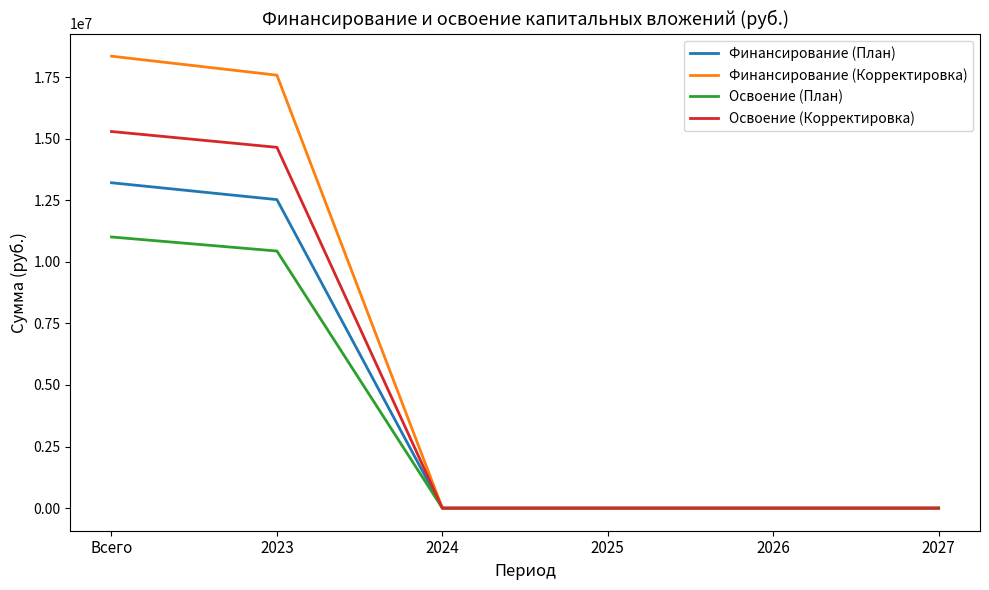

True or false: Финансирование (Корректировка) has more than 2 points higher than both neighbors.

False